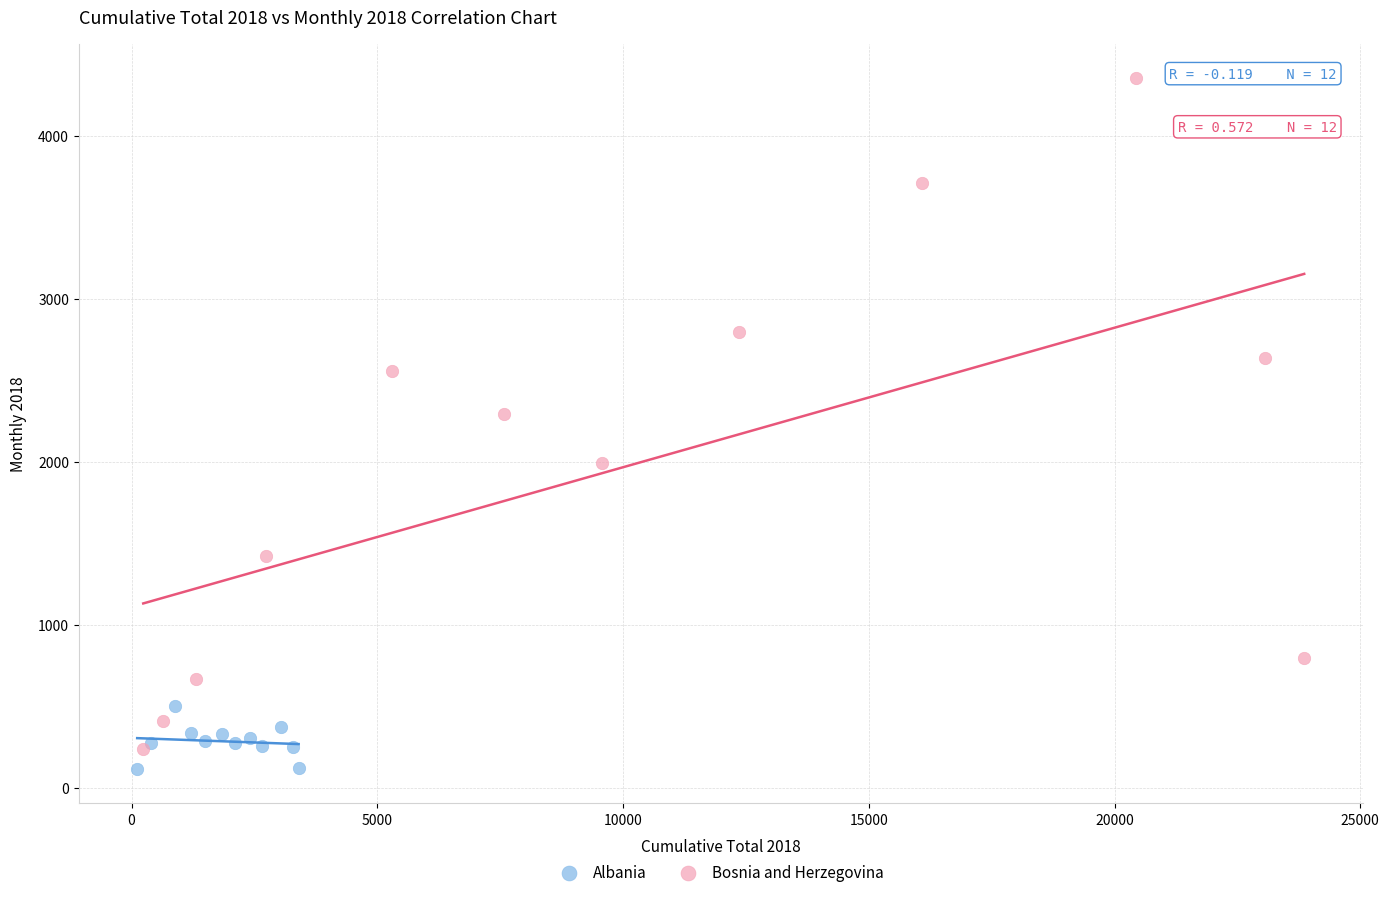

What are all the series names shown in the legend?

Albania, Bosnia and Herzegovina